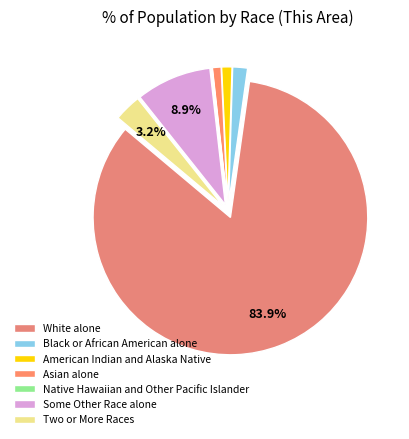

How many segments does this pie chart have?

7